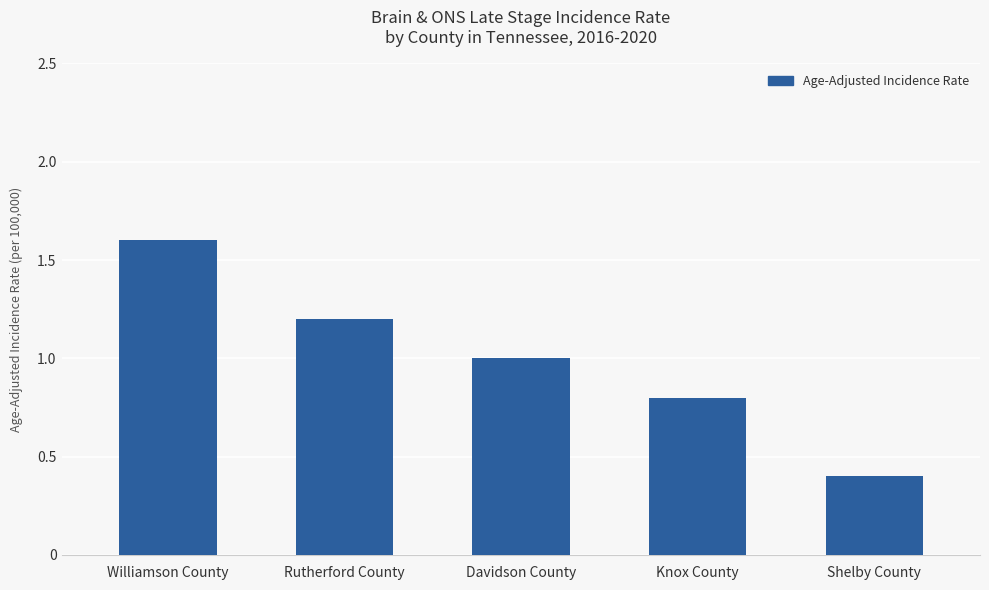

List the labels in order of value, largest first.

Williamson County, Rutherford County, Davidson County, Knox County, Shelby County